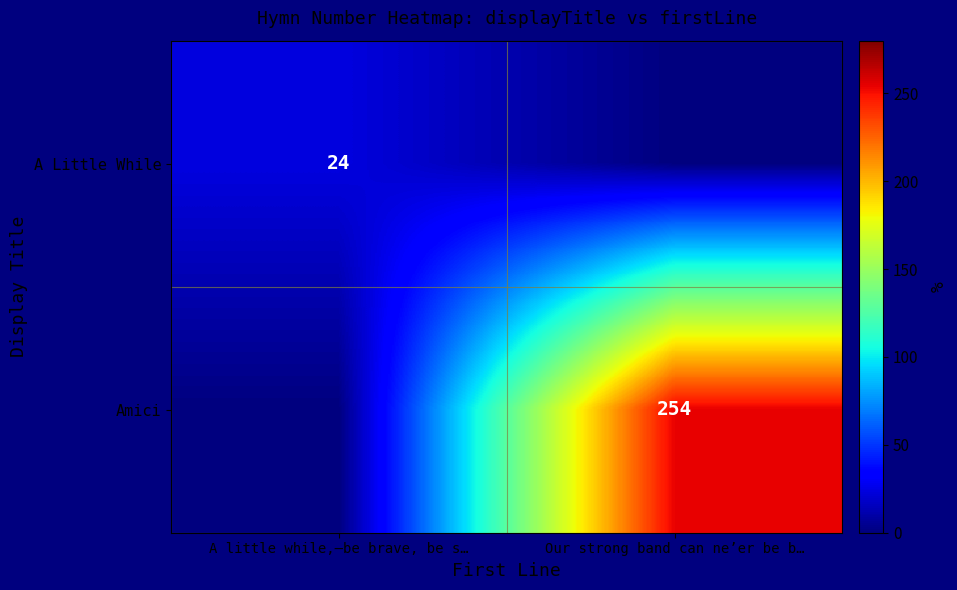

Is the value of Amici at Our strong band can ne’er be b… greater than the value of A Little While at A little while,—be brave, be s…?

Yes